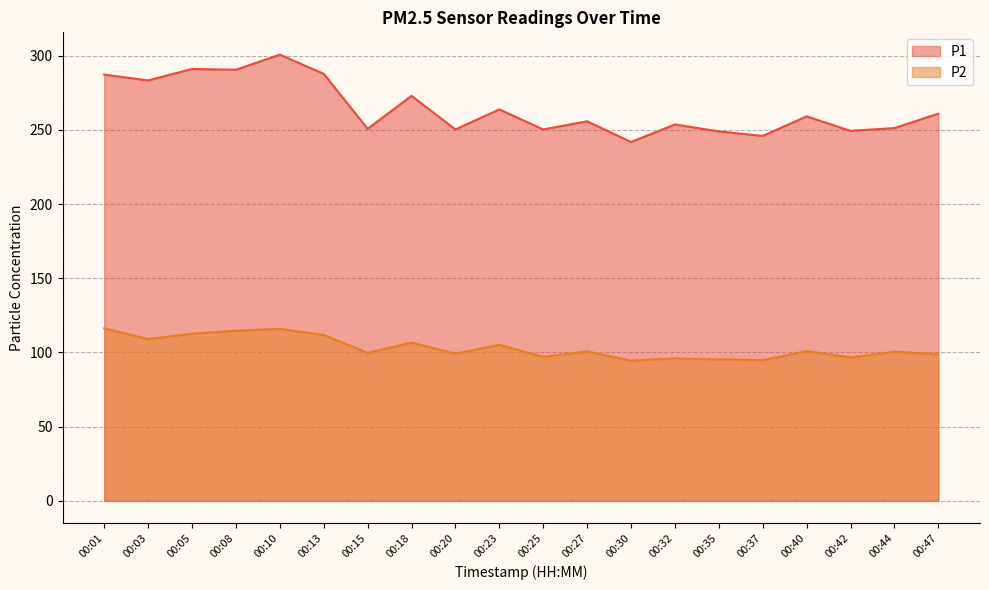

The P2 series shows 94.5 at 00:30. True or false?

True